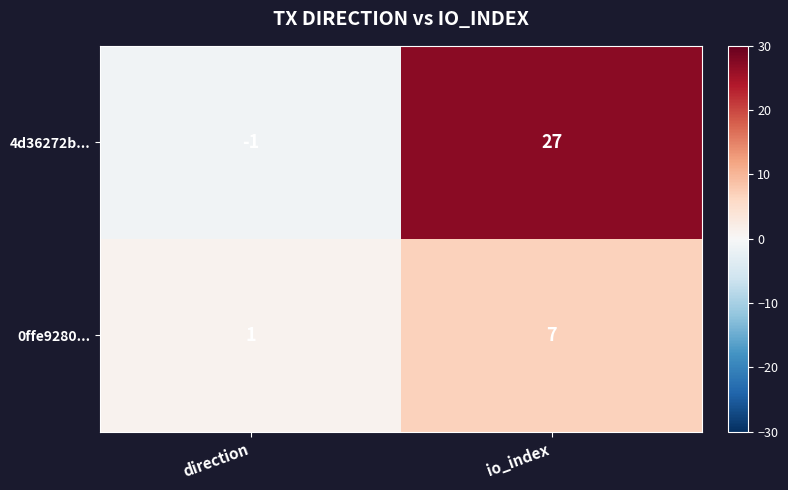

How many negative values does the 4d36272b... series have?

1